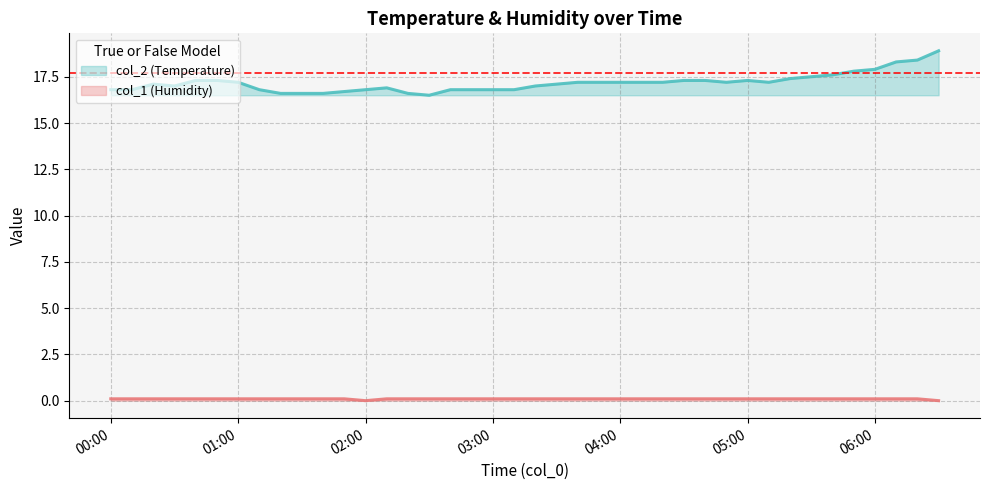

True or false: col_2 and col_1 cross at least once.

False